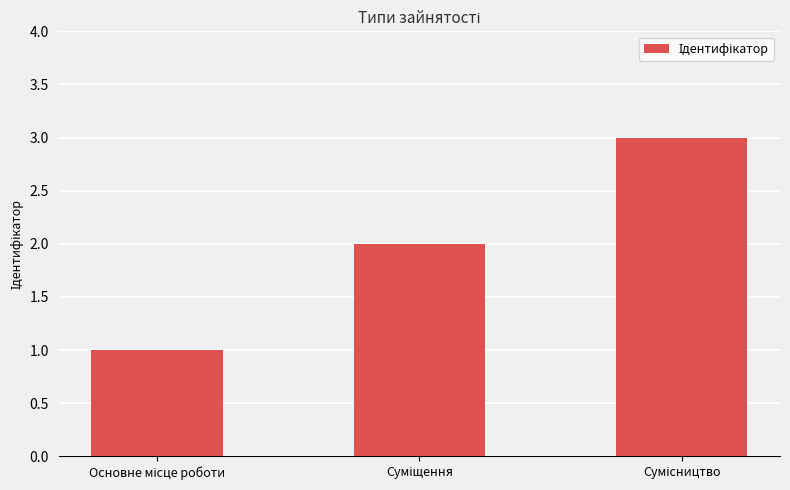

Reading left to right, list all the values displayed in this chart.

1	2	3